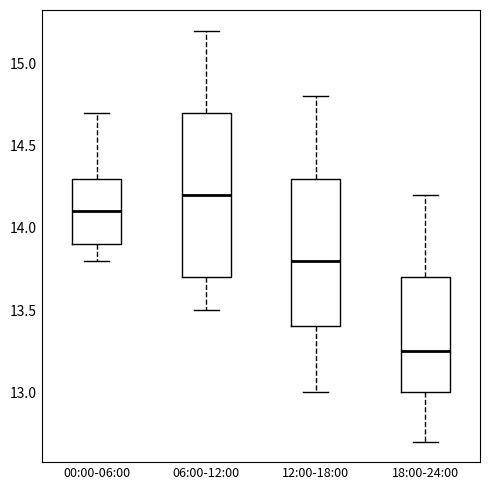

Which box's median line is the highest?

06:00-12:00